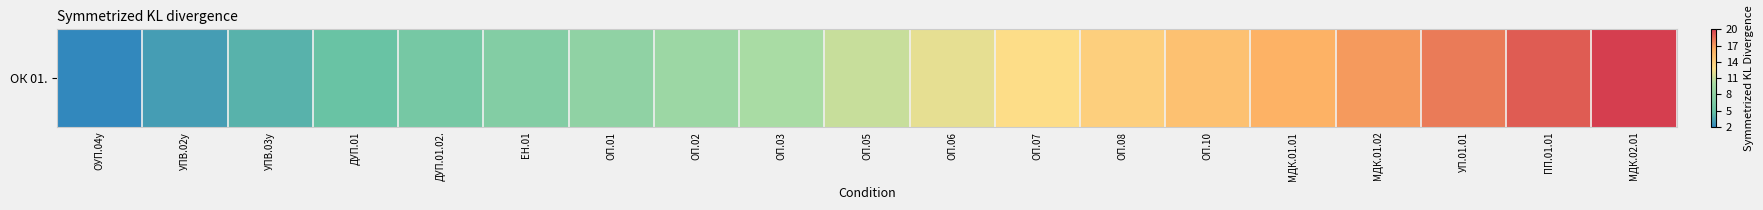

What is the smallest value displayed?

2